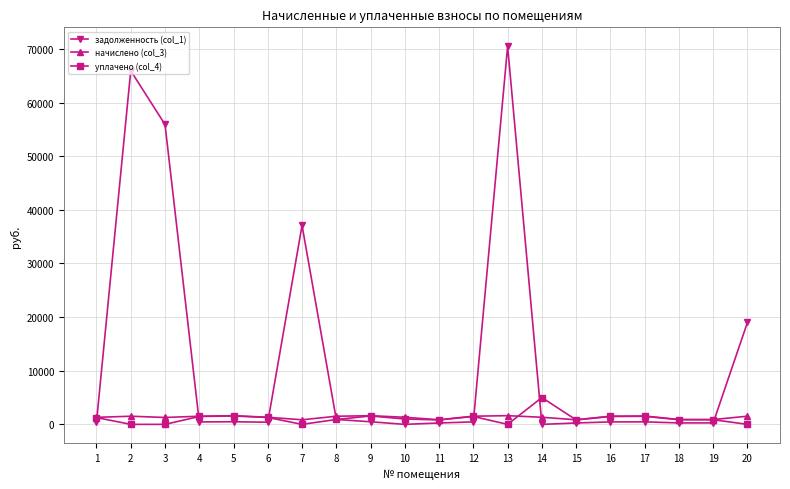

Where does the начислено (col_3) series first go above 1512?

2